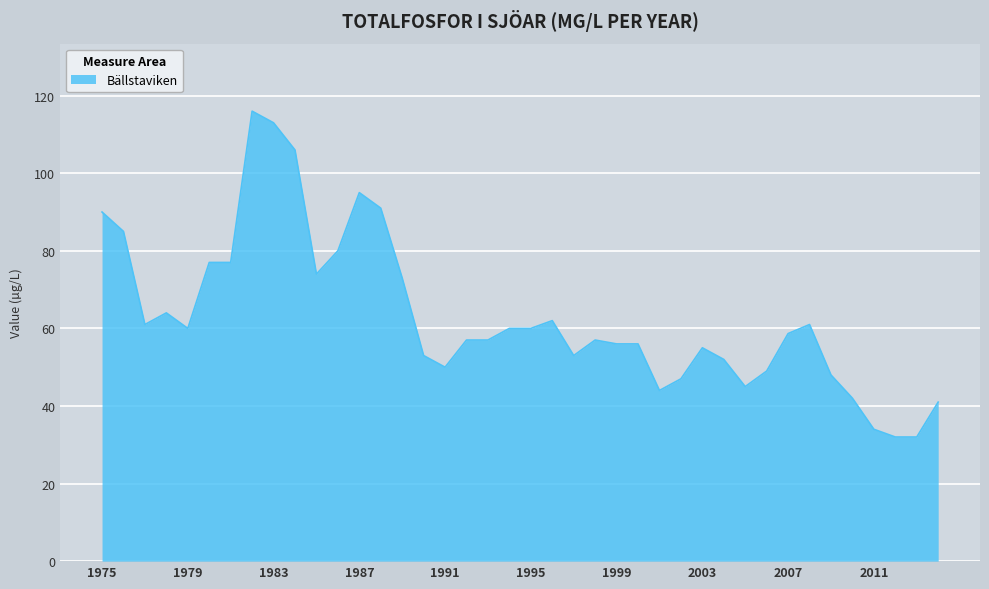

What is the difference between the maximum and minimum values?

84.0